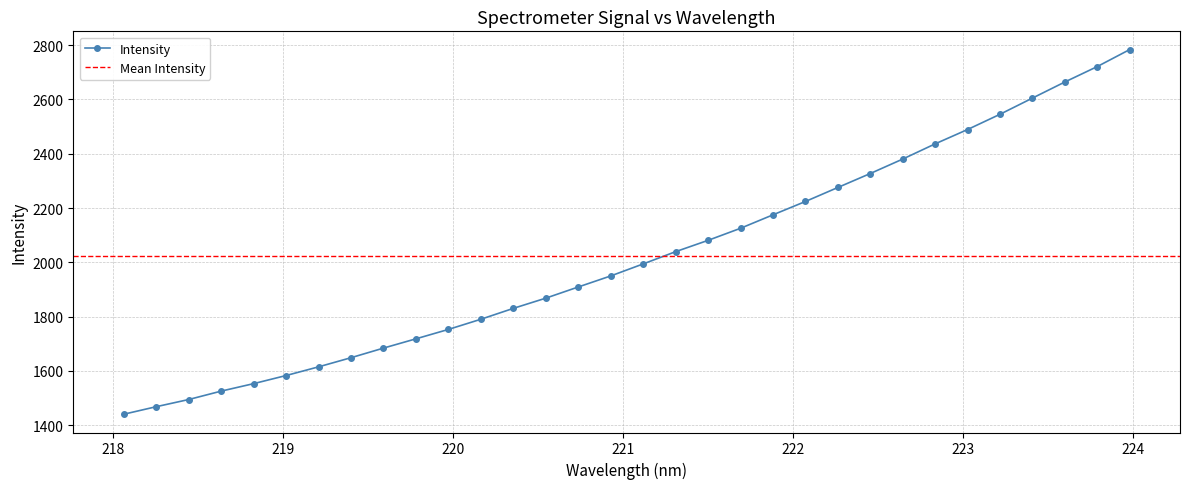

Does the chart display data point markers on the line(s)?

Yes